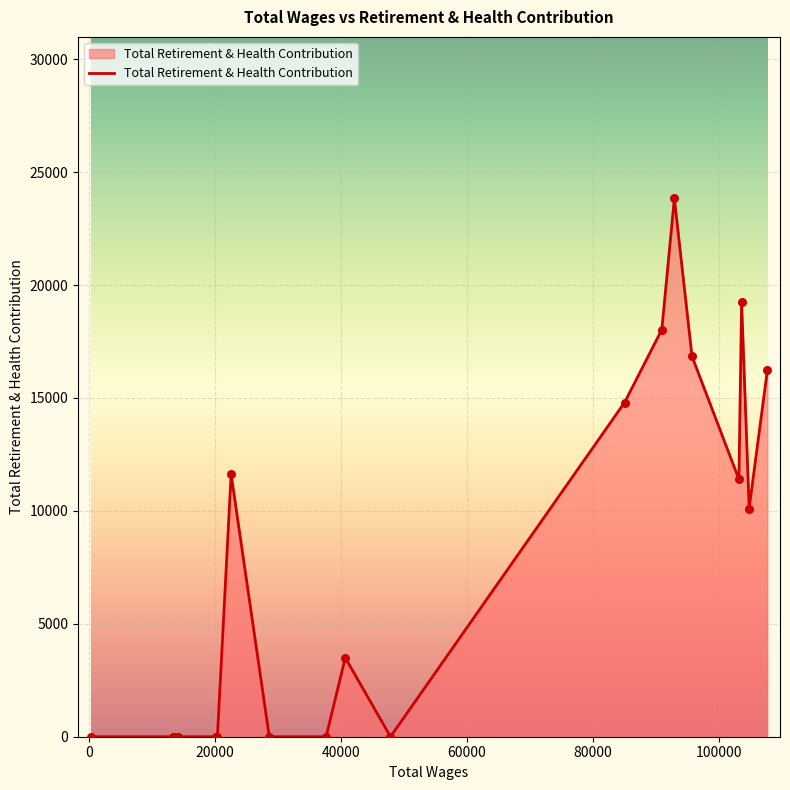

What is the maximum value shown in the chart?

23835